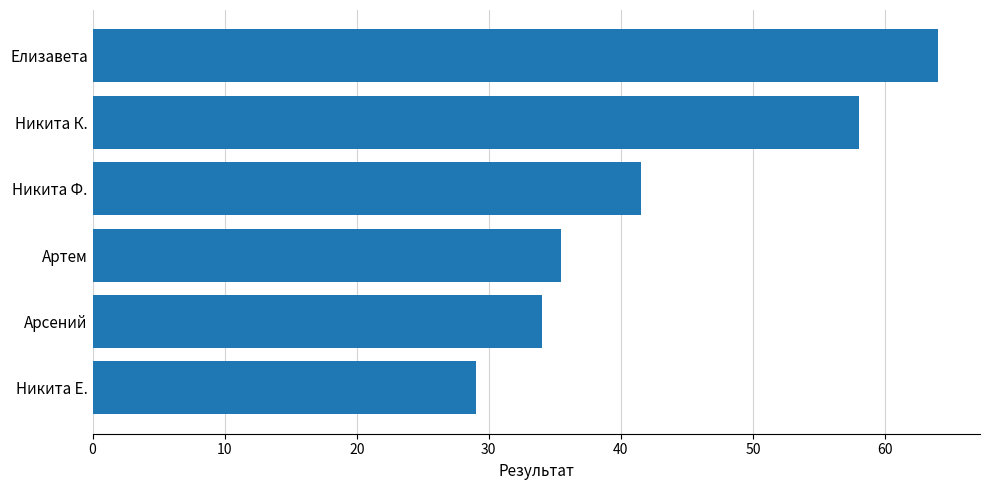

What is the average value?

43.7